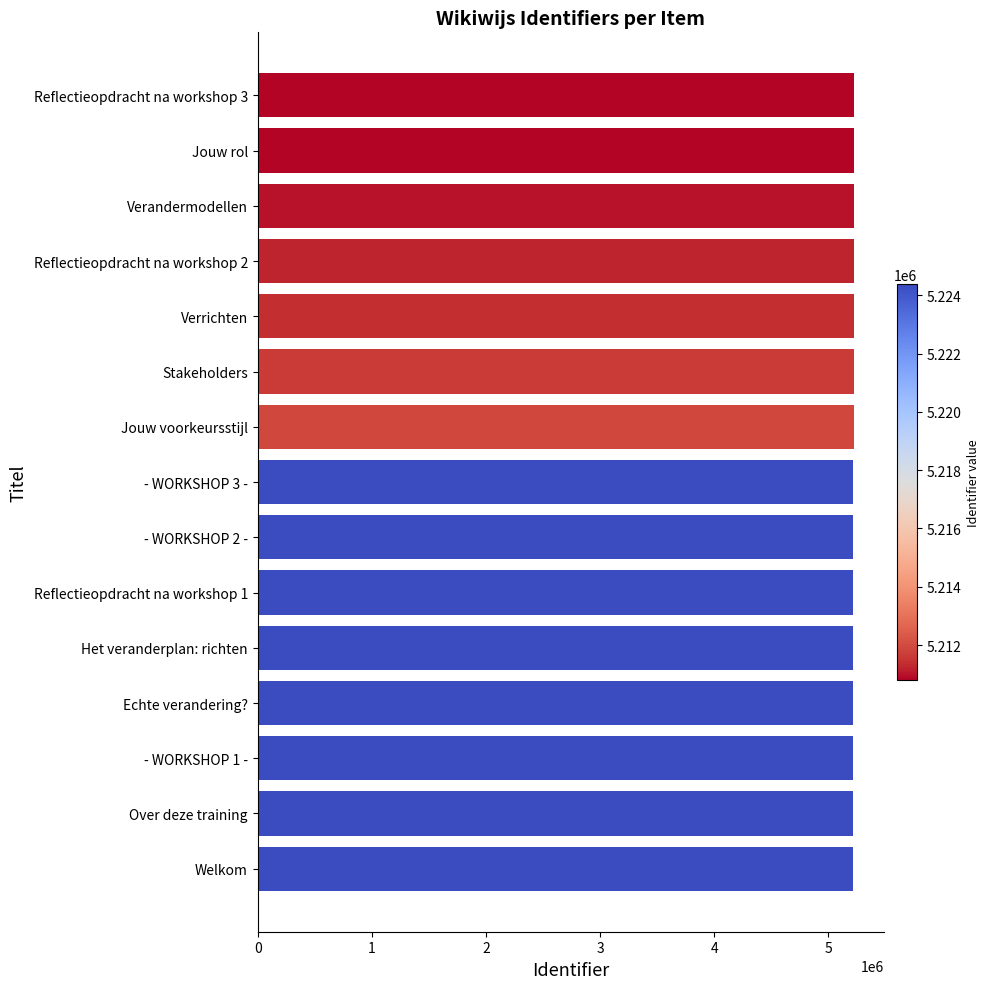

Is it true that the value at Welkom is 8355262?

False